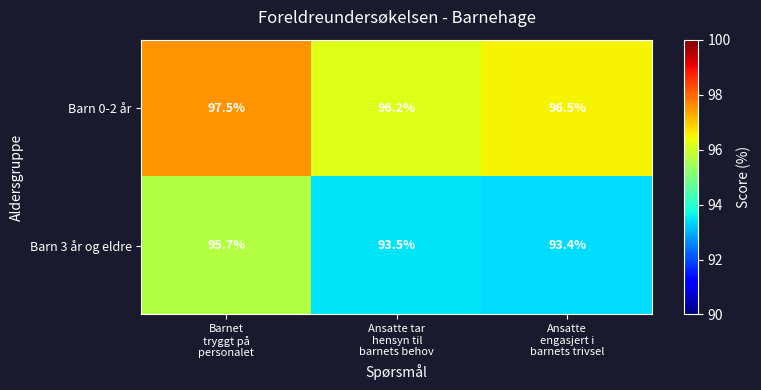

What is the maximum value shown in the chart?

97.5